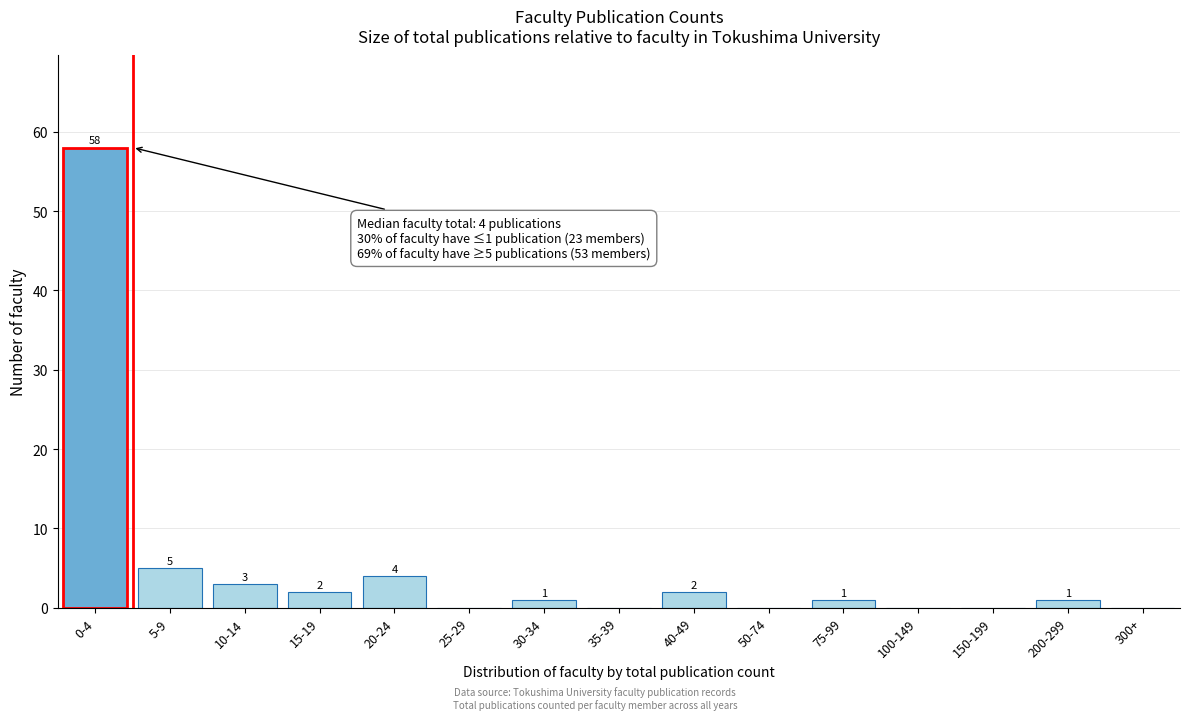

Reading right to left, extract all data points from this chart.

300+=0	200-299=1	150-199=0	100-149=0	75-99=1	50-74=0	40-49=2	35-39=0	30-34=1	25-29=0	20-24=4	15-19=2	10-14=3	5-9=5	0-4=58